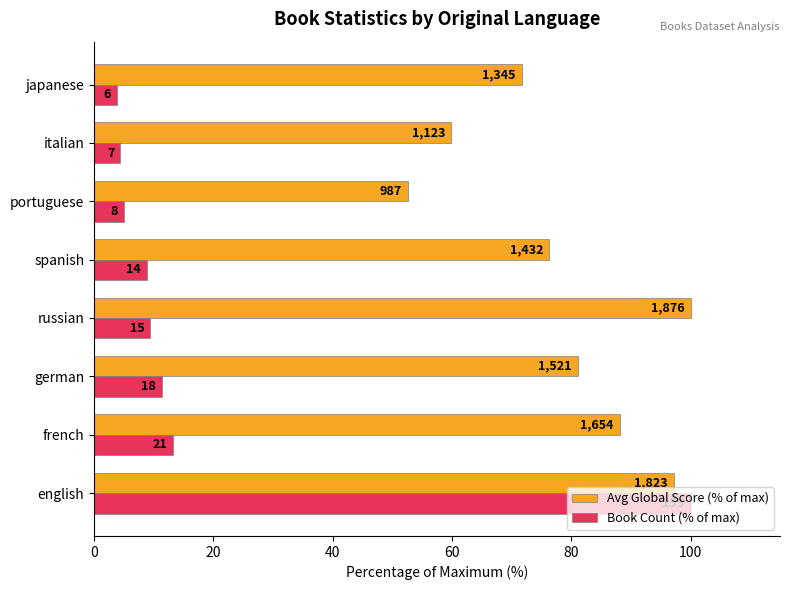

What are all the series names shown in the legend?

Avg Global Score (% of max), Book Count (% of max)